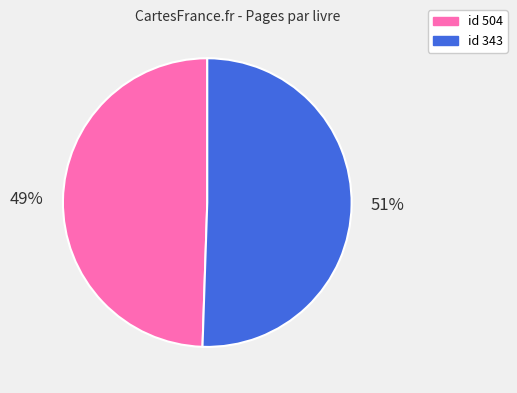

Does any single category account for the majority?

Yes